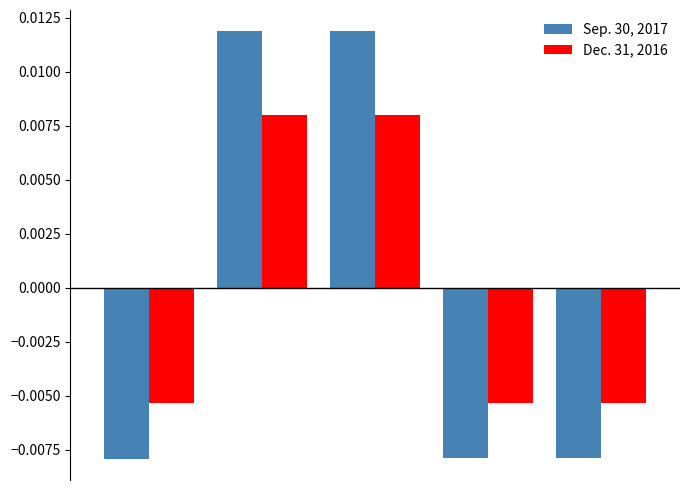

Rank the series by their maximum value, from highest to lowest.

Sep. 30, 2017, Dec. 31, 2016